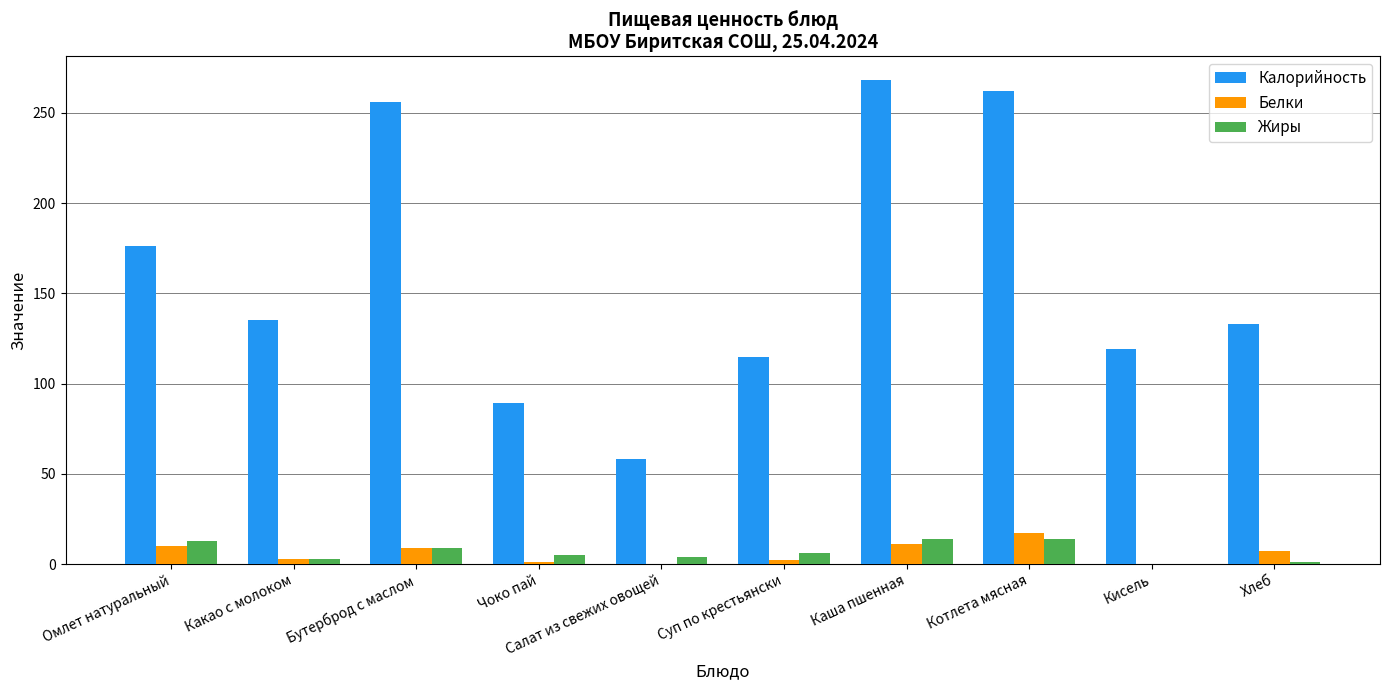

Between Какао с молоком and Котлета мясная, which series saw the biggest shift?

Калорийность